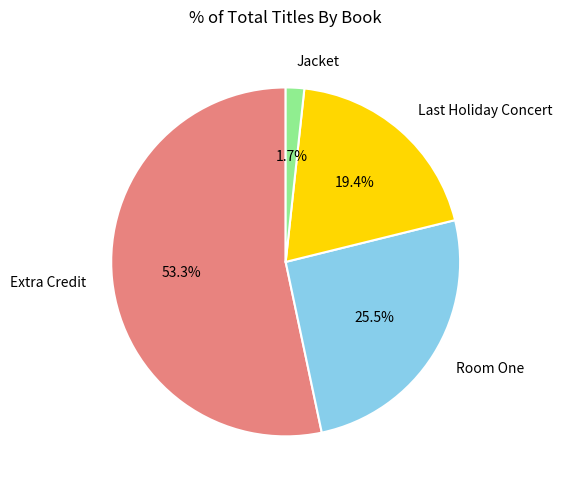

How many slices are in this pie chart?

4